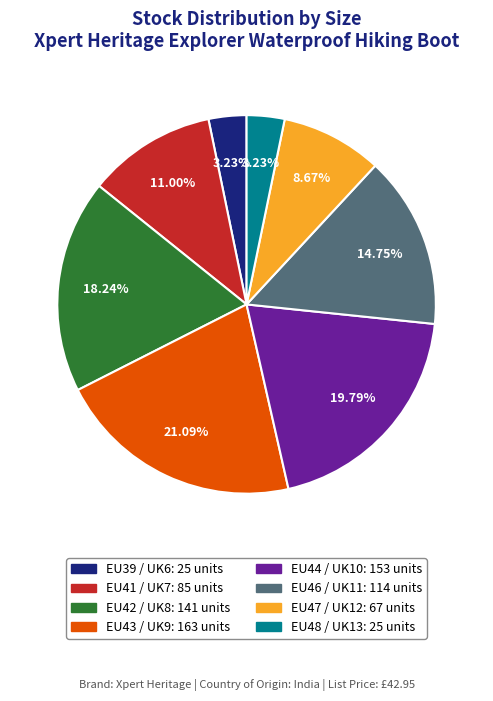

Which has a higher value, EU41 / UK7 or EU47 / UK12?

EU41 / UK7